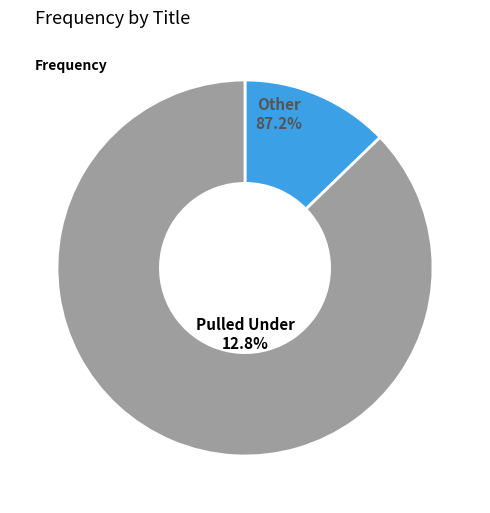

What is the largest slice in the pie chart?

Pulled Under